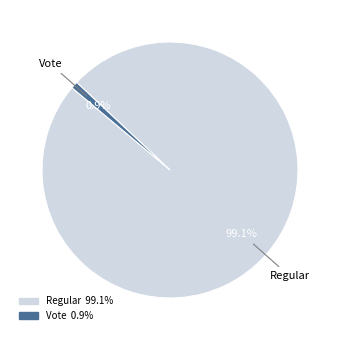

To the nearest percent, what is the average slice percentage?

50%